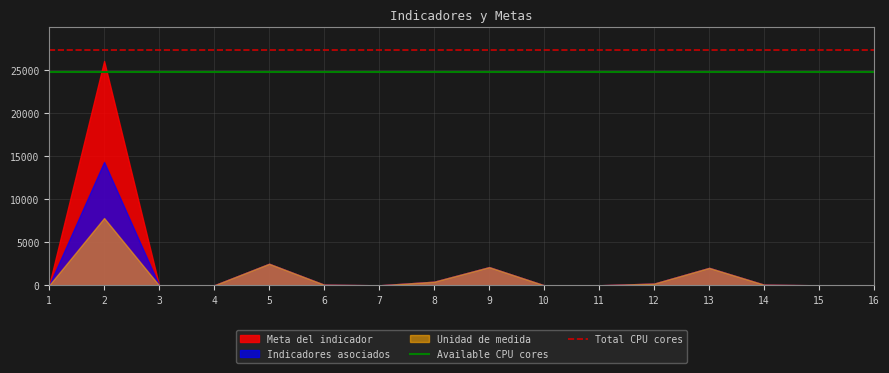

Rank the series by their average value, from highest to lowest.

Meta del indicador, Indicadores asociados, Unidad de medida